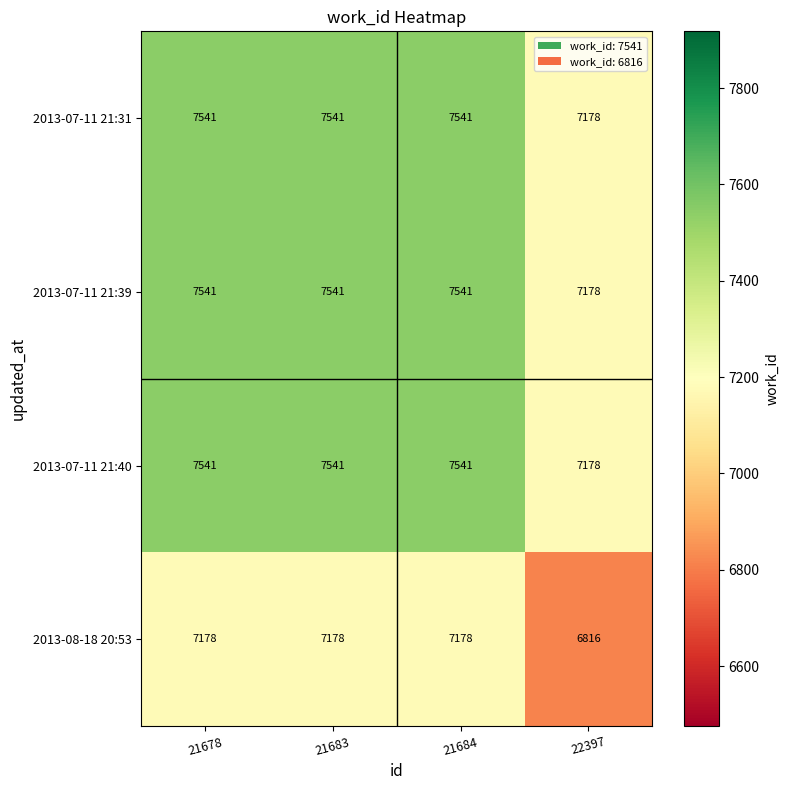

The value of 2013-08-18 20:53 at 21684 is 7178. True or false?

True